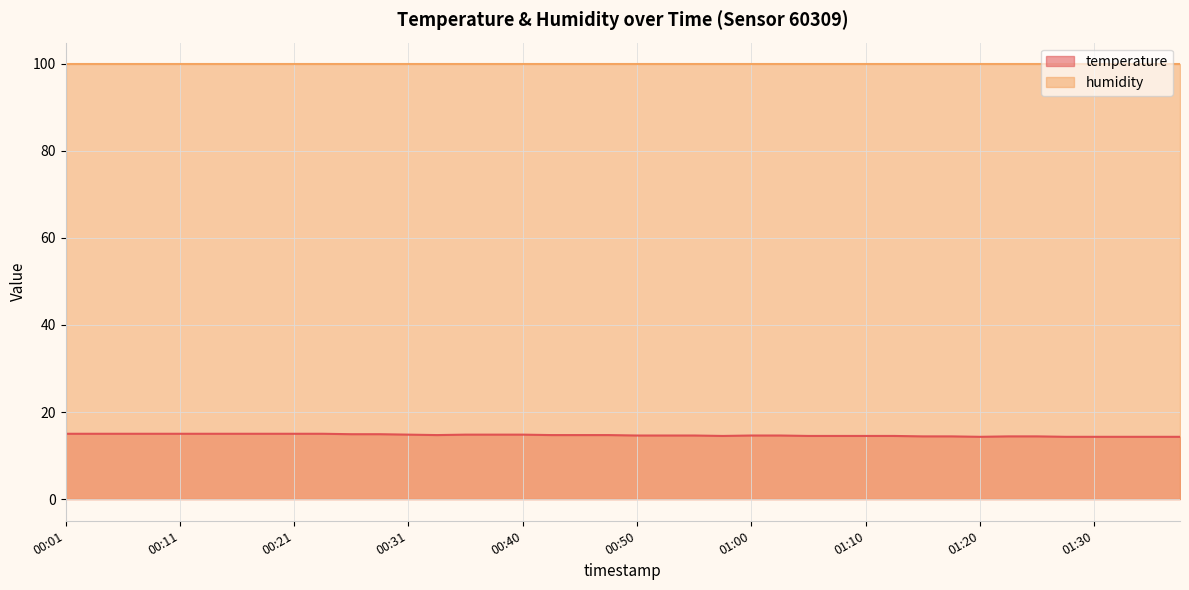

What is the value of the 38th point from the left?

14.3